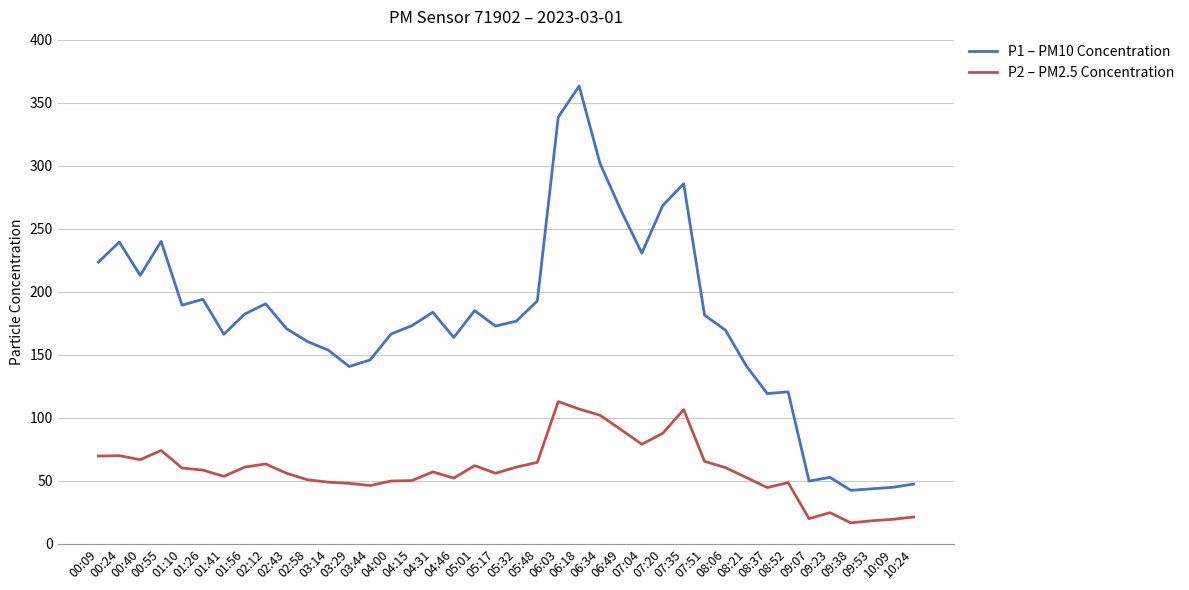

What is the maximum value for P1 – PM10 Concentration?

363.2